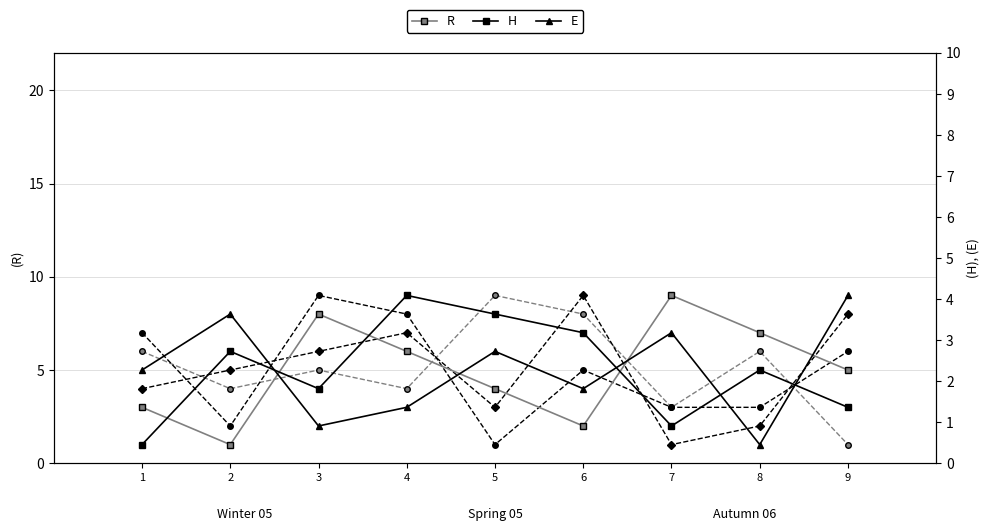

Which label corresponds to the smallest value in the chart?

2